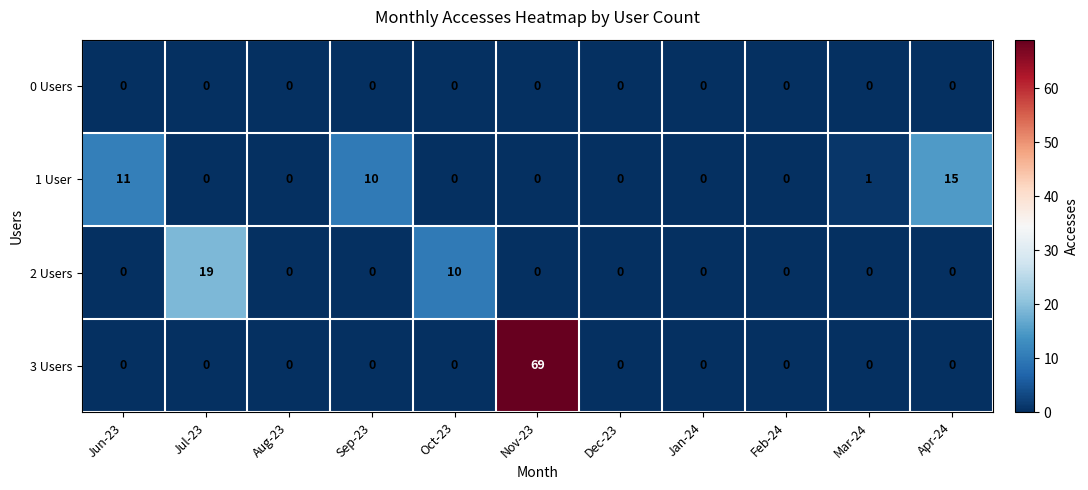

What is the maximum value shown in the chart?

69